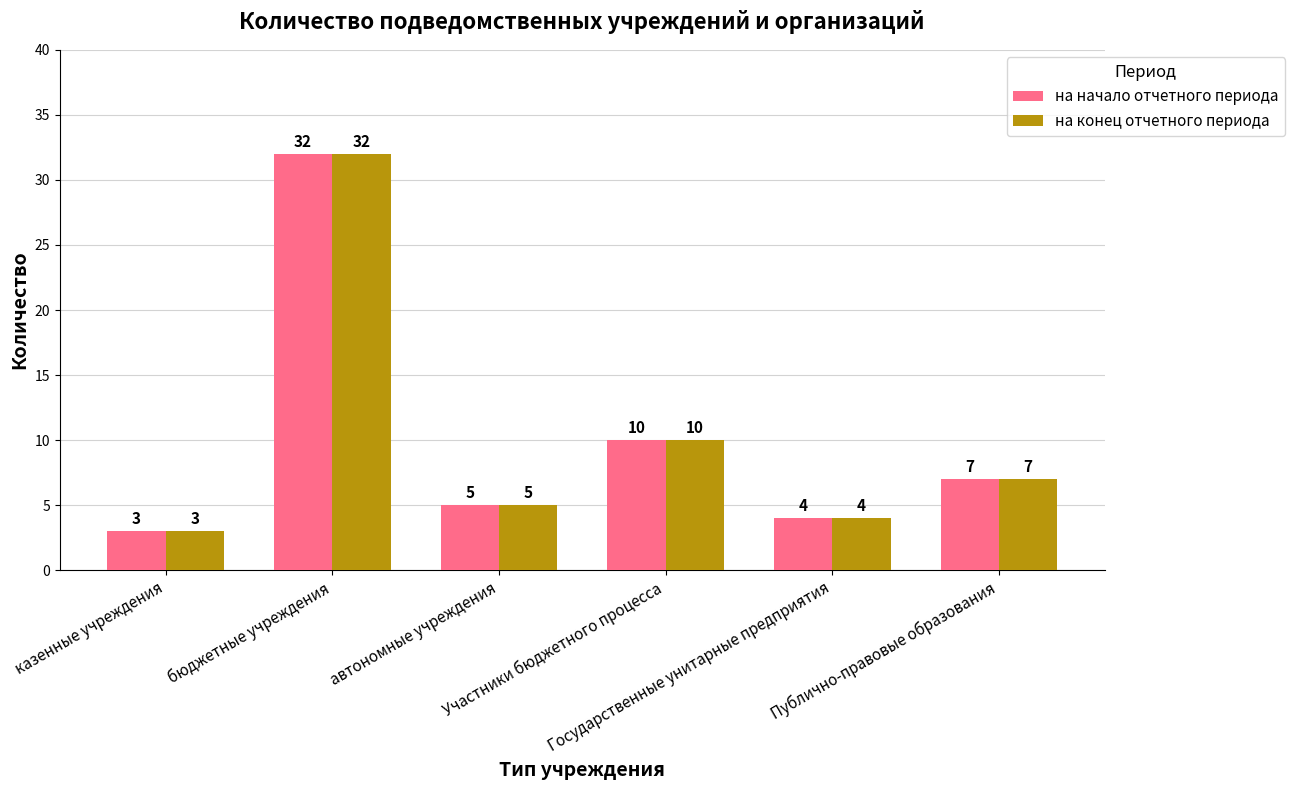

List the labels in order of на конец отчетного периода value, smallest first.

казенные учреждения, Государственные унитарные предприятия, автономные учреждения, Публично-правовые образования, Участники бюджетного процесса, бюджетные учреждения